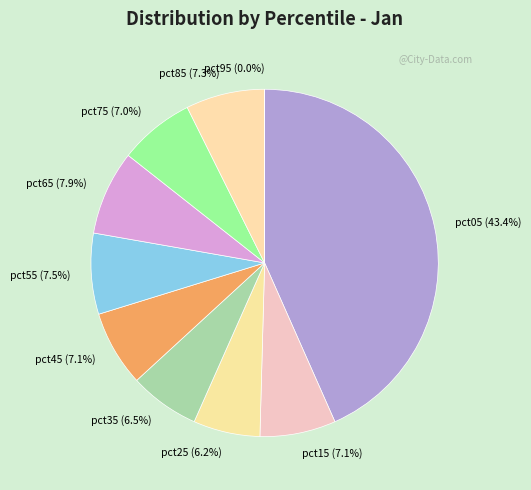

Which category has the biggest portion of the pie?

pct05